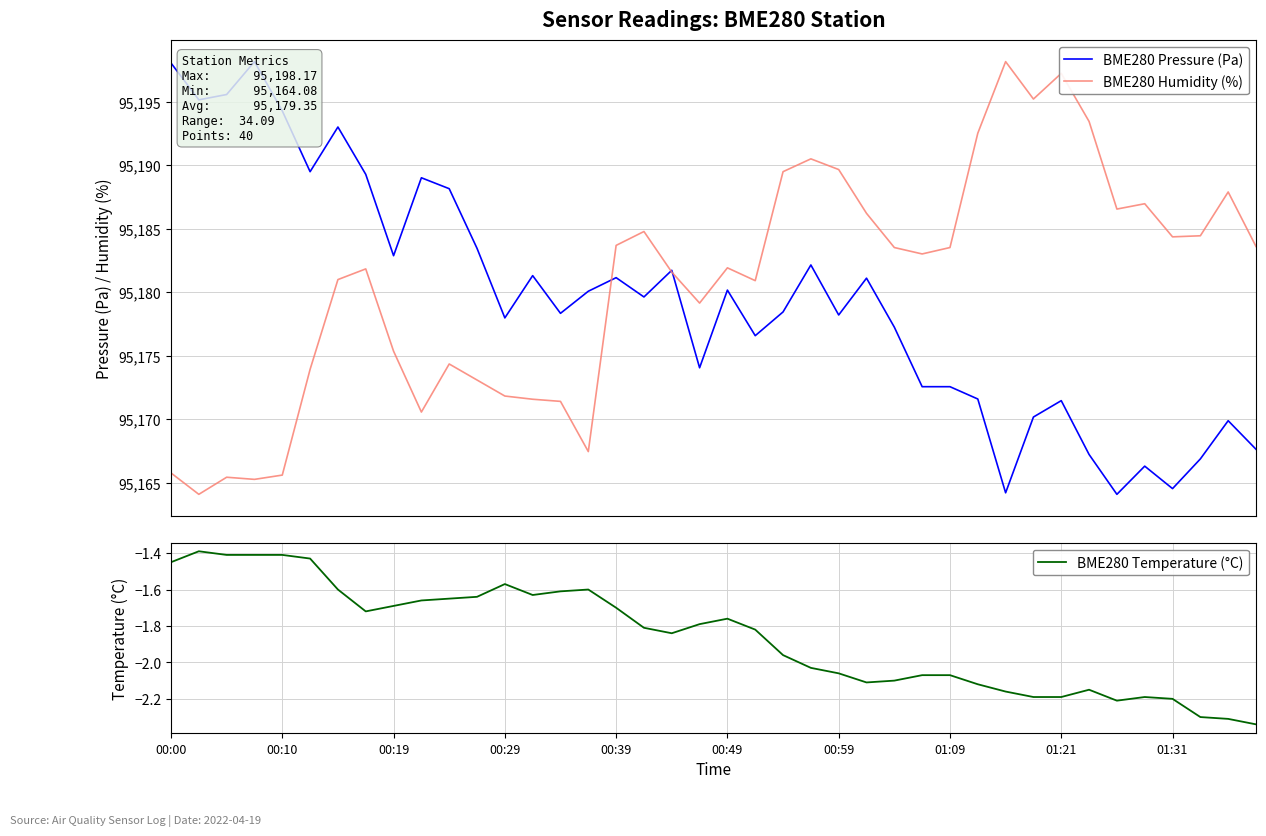

At which label does BME280 Pressure (Pa) first exceed 95179?

00:00